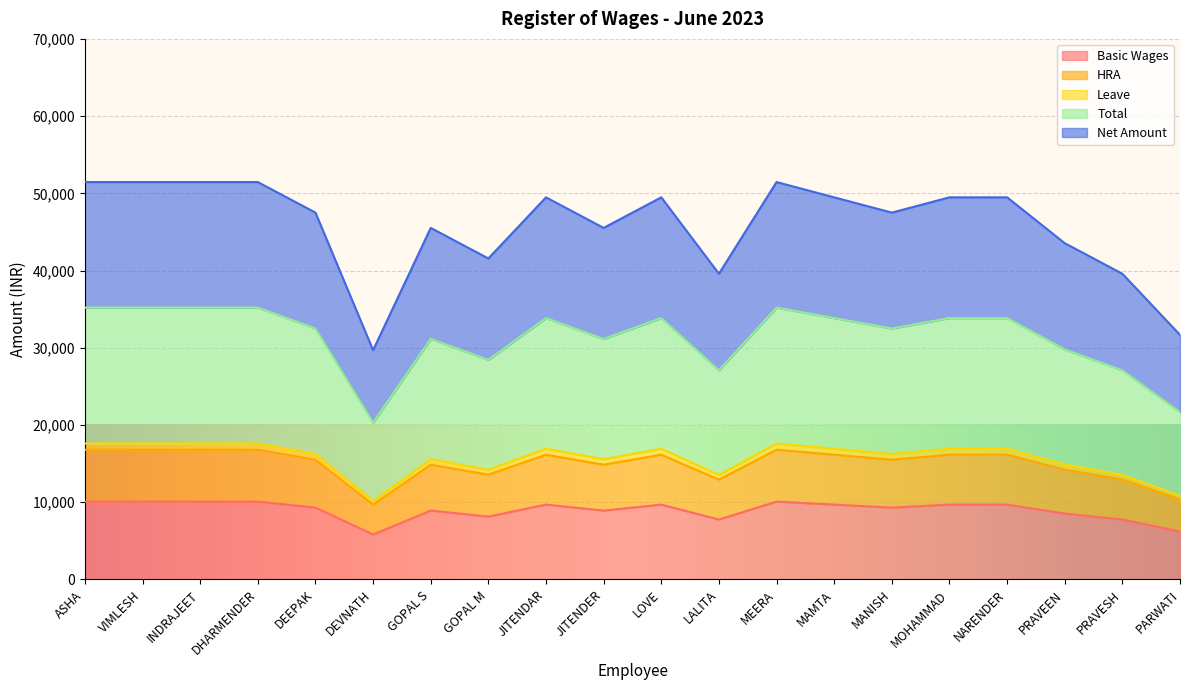

Which category has the highest value in the Basic Wages series?

ASHA